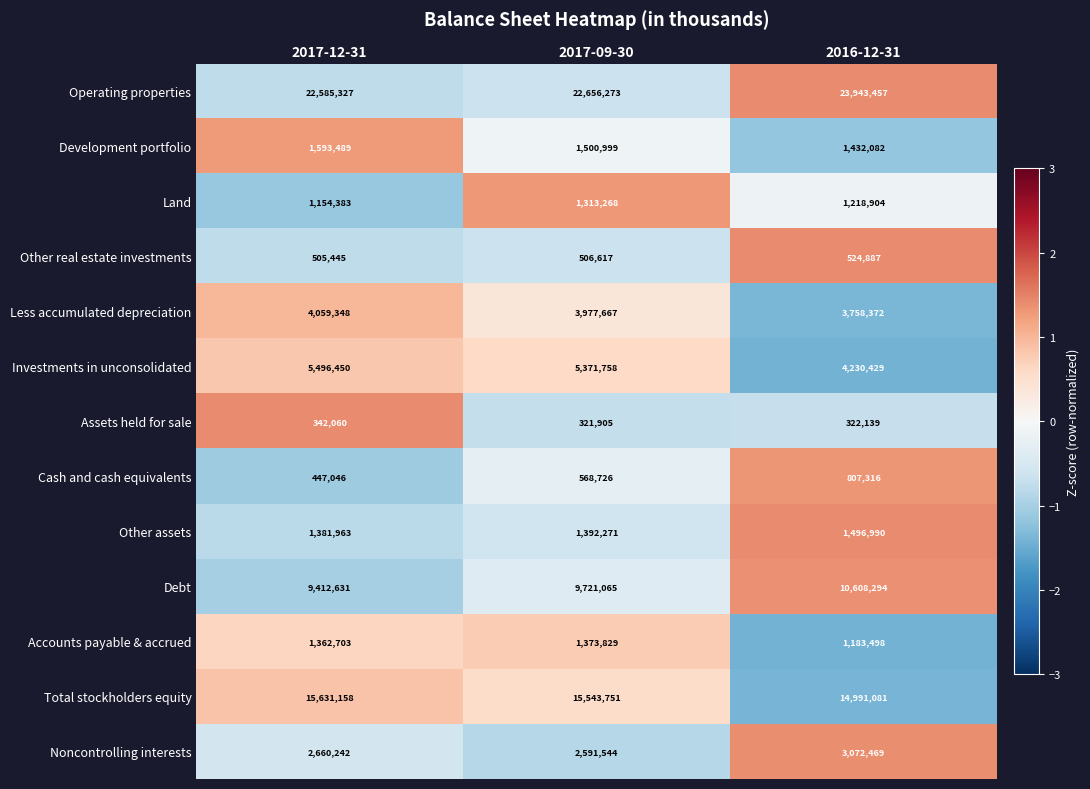

The value of Debt at 2017-09-30 is 14778747. True or false?

False